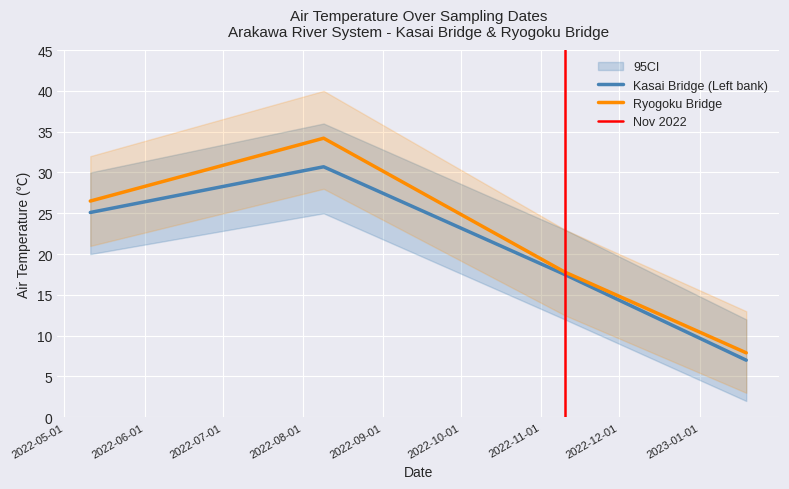

How many distinct data groups are displayed?

2